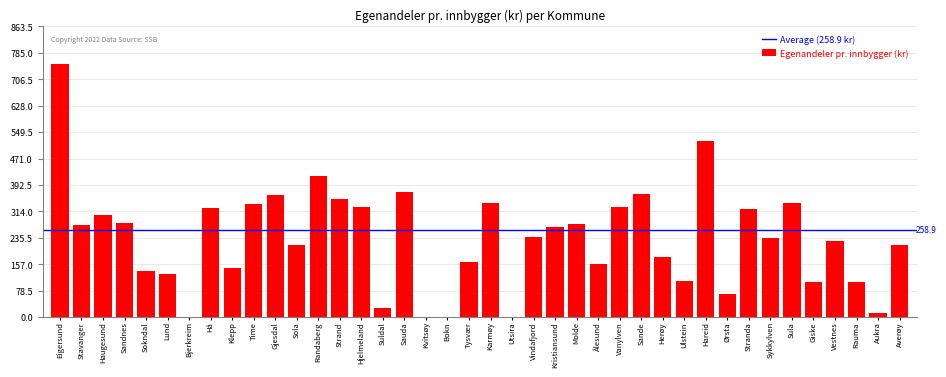

Which category has the highest value across all series?

Eigersund